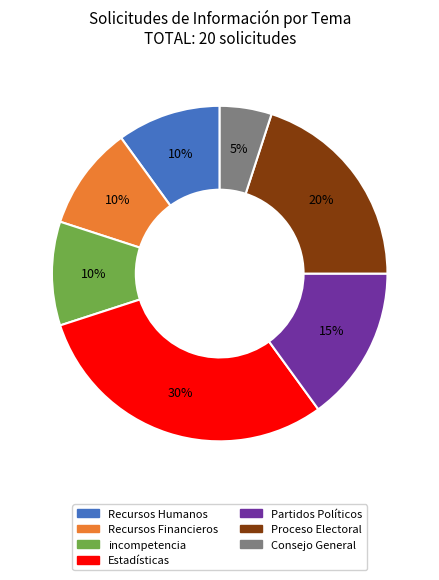

Combined, do Proceso Electoral and Recursos Humanos account for over 50%?

No